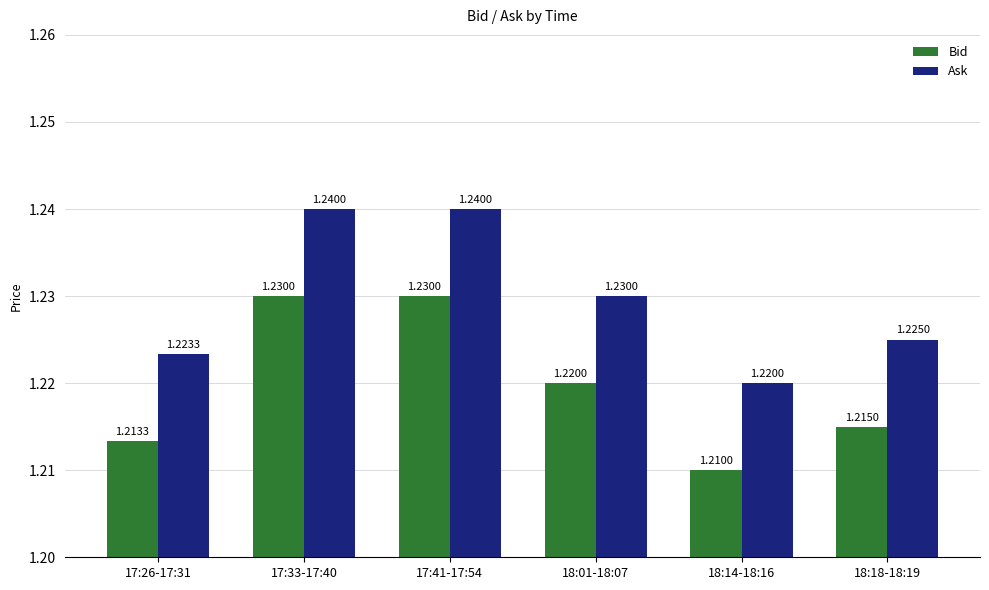

How many bars are there in total?

12